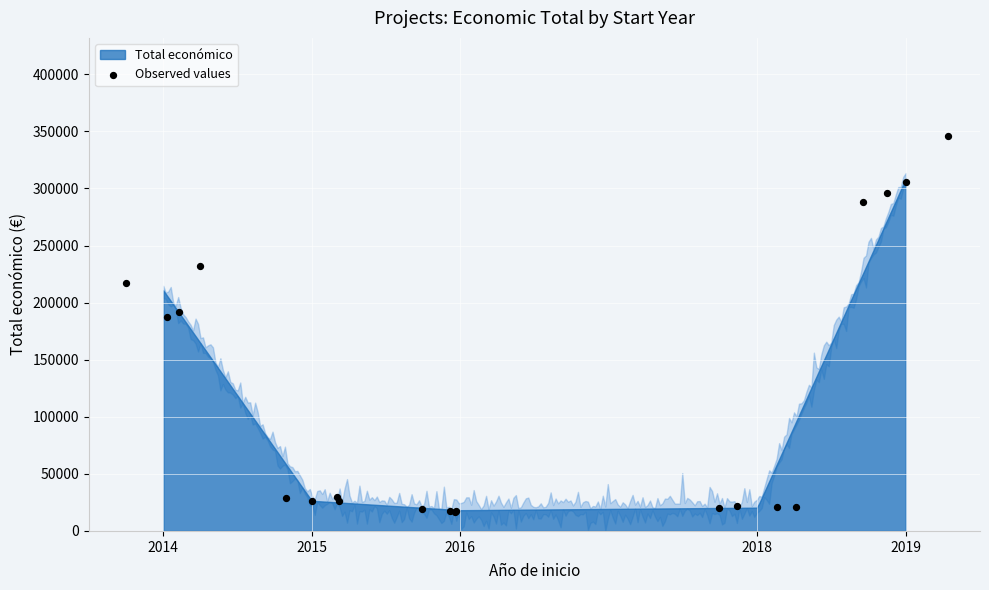

What Y value in the scatter plot is closest to 181531?

187561.6